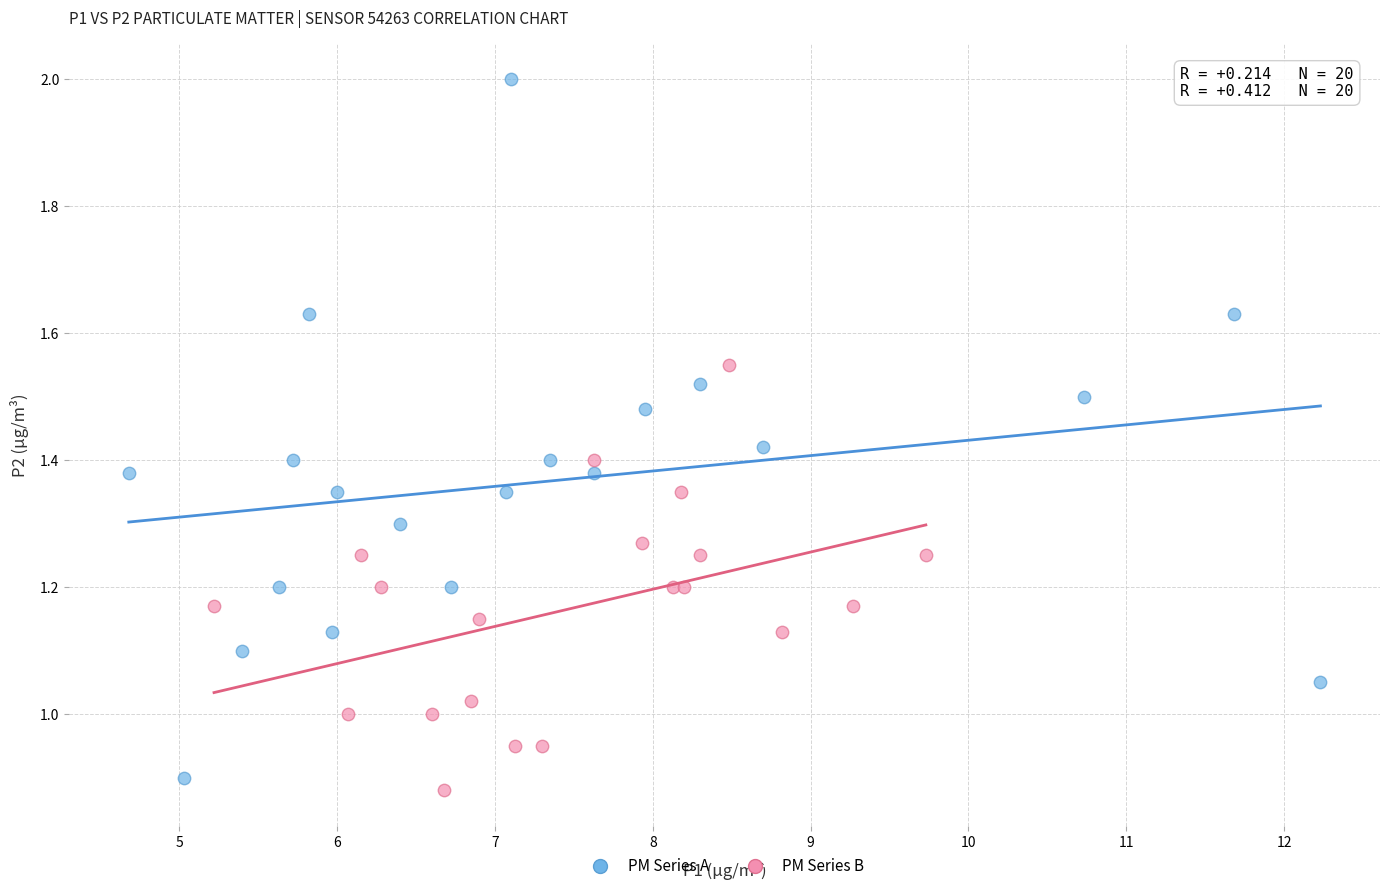

Which series reaches the minimum Y coordinate?

PM Series B